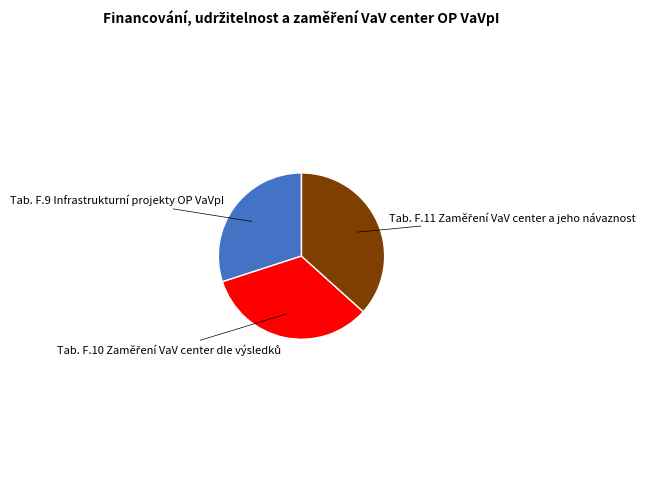

Does any single category account for the majority?

No